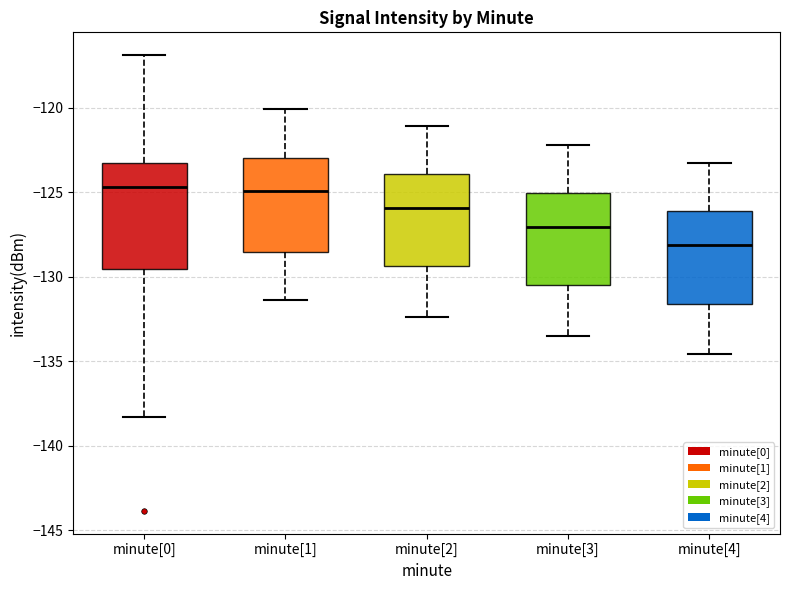

Which box's median line is the lowest?

minute[4]